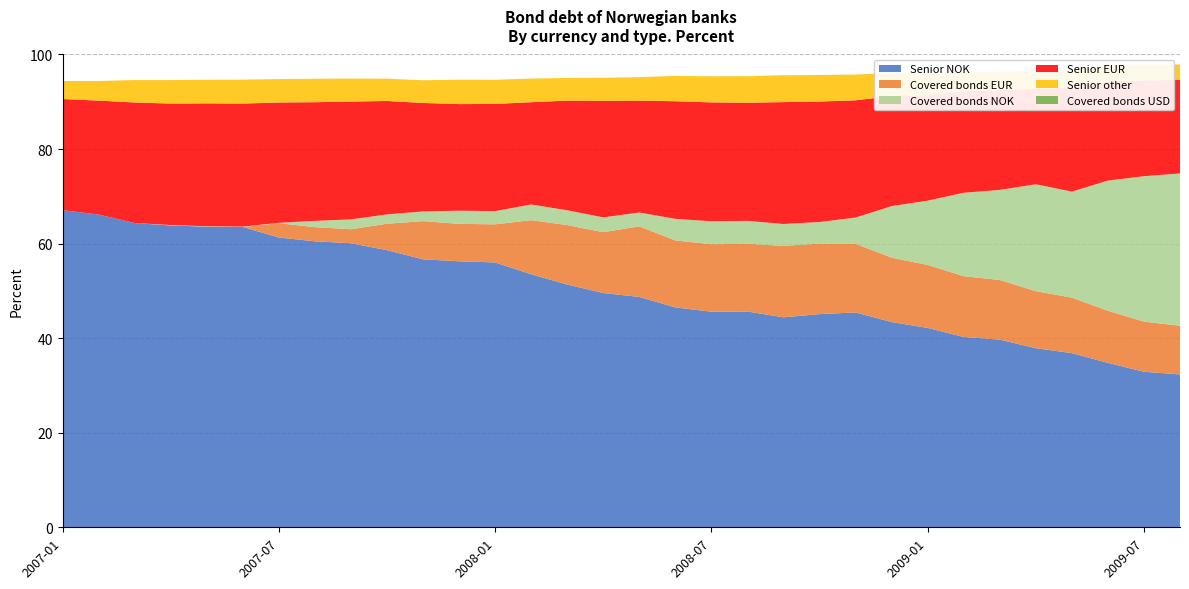

Reading left to right, transcribe all the data shown in this chart.

Senior NOK: 2007-01=67.1	2007-02=66.2	2007-03=64.3	2007-04=63.9	2007-05=63.6	2007-06=63.5	2007-07=61.3	2007-08=60.5	2007-09=60.1	2007-10=58.6	2007-11=56.7	2007-12=56.3	2008-01=56.0	2008-02=53.5	2008-03=51.4	2008-04=49.5	2008-05=48.7	2008-06=46.5	2008-07=45.6	2008-08=45.6	2008-09=44.4	2008-10=45.1	2008-11=45.4	2008-12=43.4	2009-01=42.2	2009-02=40.3	2009-03=39.7	2009-04=37.9	2009-05=36.8	2009-06=34.8	2009-07=32.9	2009-08=32.3
Covered bonds EUR: 2007-01=0.0	2007-02=0.0	2007-03=0.0	2007-04=0.0	2007-05=0.0	2007-06=0.0	2007-07=3.0	2007-08=3.0	2007-09=3.0	2007-10=5.6	2007-11=8.1	2007-12=7.9	2008-01=8.1	2008-02=11.4	2008-03=12.6	2008-04=12.9	2008-05=14.9	2008-06=14.2	2008-07=14.3	2008-08=14.3	2008-09=15.1	2008-10=14.9	2008-11=14.5	2008-12=13.6	2009-01=13.3	2009-02=12.8	2009-03=12.6	2009-04=12.1	2009-05=11.7	2009-06=11.0	2009-07=10.6	2009-08=10.3
Covered bonds NOK: 2007-01=0.0	2007-02=0.0	2007-03=0.0	2007-04=0.1	2007-05=0.1	2007-06=0.1	2007-07=0.1	2007-08=1.3	2007-09=2.1	2007-10=2.0	2007-11=2.0	2007-12=2.8	2008-01=2.8	2008-02=3.3	2008-03=3.1	2008-04=3.1	2008-05=2.9	2008-06=4.6	2008-07=4.8	2008-08=4.8	2008-09=4.6	2008-10=4.6	2008-11=5.5	2008-12=10.9	2009-01=13.6	2009-02=17.6	2009-03=19.1	2009-04=22.6	2009-05=22.4	2009-06=27.5	2009-07=30.8	2009-08=32.2
Senior EUR: 2007-01=23.5	2007-02=24.1	2007-03=25.5	2007-04=25.7	2007-05=26.0	2007-06=26.0	2007-07=25.4	2007-08=25.1	2007-09=24.9	2007-10=24.0	2007-11=22.9	2007-12=22.6	2008-01=22.7	2008-02=21.6	2008-03=23.2	2008-04=24.6	2008-05=23.7	2008-06=24.9	2008-07=25.1	2008-08=25.0	2008-09=25.8	2008-10=25.5	2008-11=24.8	2008-12=23.2	2009-01=22.3	2009-02=21.5	2009-03=21.1	2009-04=20.2	2009-05=21.9	2009-06=21.0	2009-07=20.2	2009-08=19.8
Senior other: 2007-01=3.8	2007-02=4.2	2007-03=4.7	2007-04=5.0	2007-05=5.0	2007-06=5.1	2007-07=5.0	2007-08=5.0	2007-09=4.9	2007-10=4.7	2007-11=4.8	2007-12=5.2	2008-01=5.1	2008-02=5.0	2008-03=4.8	2008-04=4.9	2008-05=5.0	2008-06=5.4	2008-07=5.5	2008-08=5.6	2008-09=5.7	2008-10=5.6	2008-11=5.5	2008-12=4.9	2009-01=4.8	2009-02=4.0	2009-03=3.9	2009-04=3.8	2009-05=3.7	2009-06=3.5	2009-07=3.4	2009-08=3.3
Covered bonds USD: 2007-01=0.0	2007-02=0.0	2007-03=0.0	2007-04=0.0	2007-05=0.0	2007-06=0.0	2007-07=0.0	2007-08=0.0	2007-09=0.0	2007-10=0.0	2007-11=0.0	2007-12=0.0	2008-01=0.0	2008-02=0.0	2008-03=0.0	2008-04=0.0	2008-05=0.0	2008-06=0.0	2008-07=0.0	2008-08=0.0	2008-09=0.0	2008-10=0.0	2008-11=0.0	2008-12=0.0	2009-01=0.0	2009-02=0.0	2009-03=0.0	2009-04=0.0	2009-05=0.0	2009-06=0.0	2009-07=0.0	2009-08=0.0